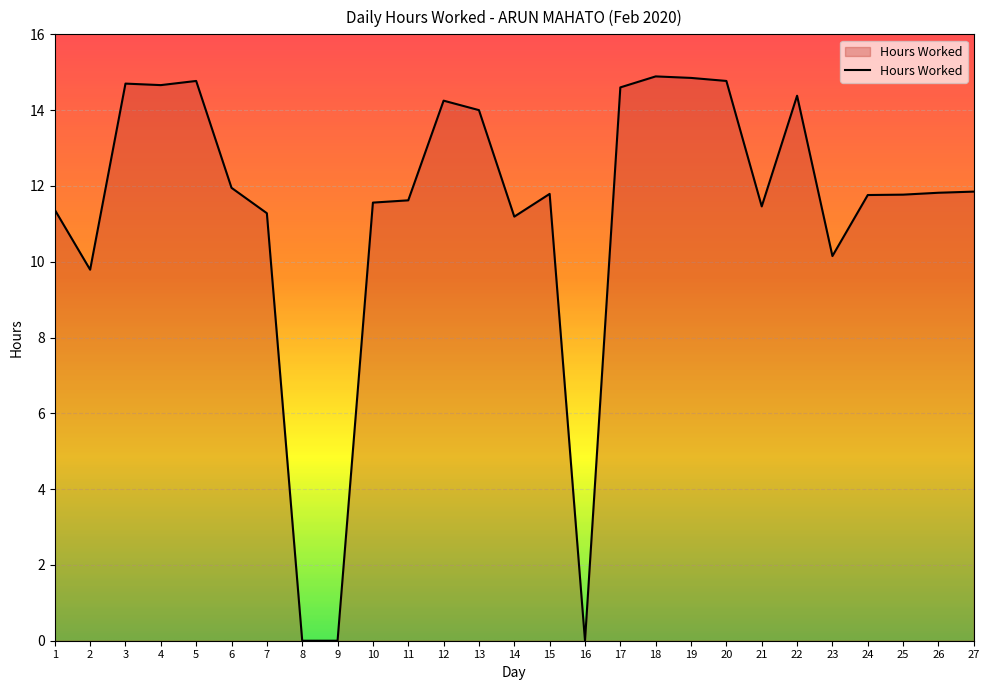

What is the difference between the maximum and second lowest values?

14.9